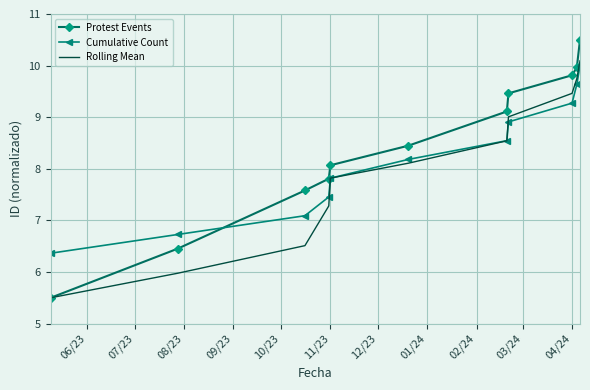

After their last crossing, which series has the higher values: Cumulative Count or Protest Events?

Protest Events